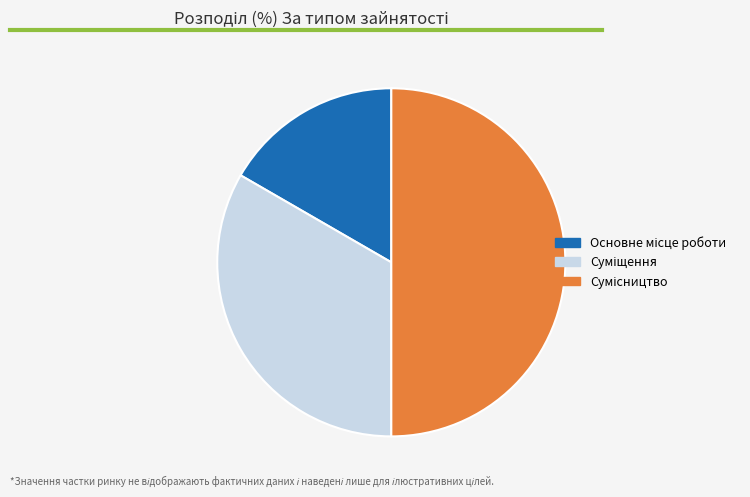

Count the number of slices in the pie.

3